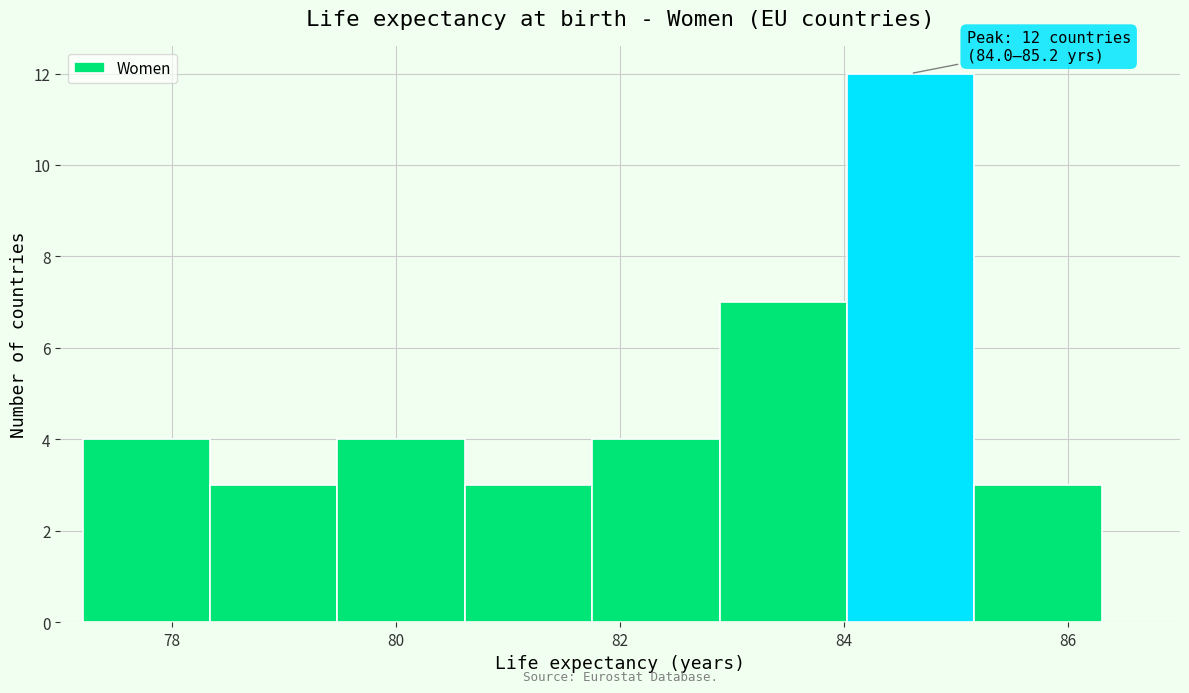

Over which range of the x-axis is the bar tallest?

84.0 to 85.2